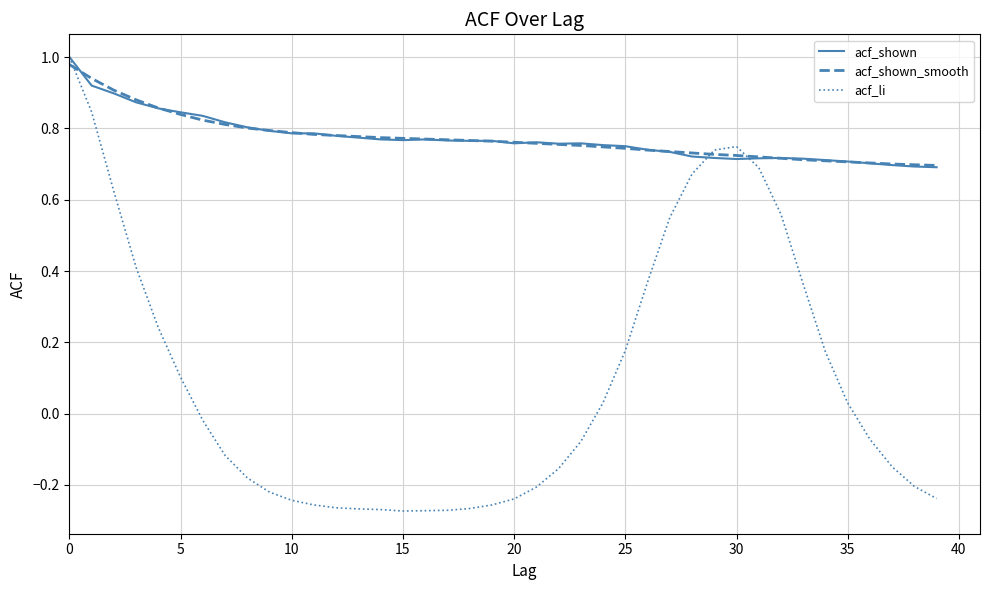

Which series has the largest range (max minus min)?

acf_li